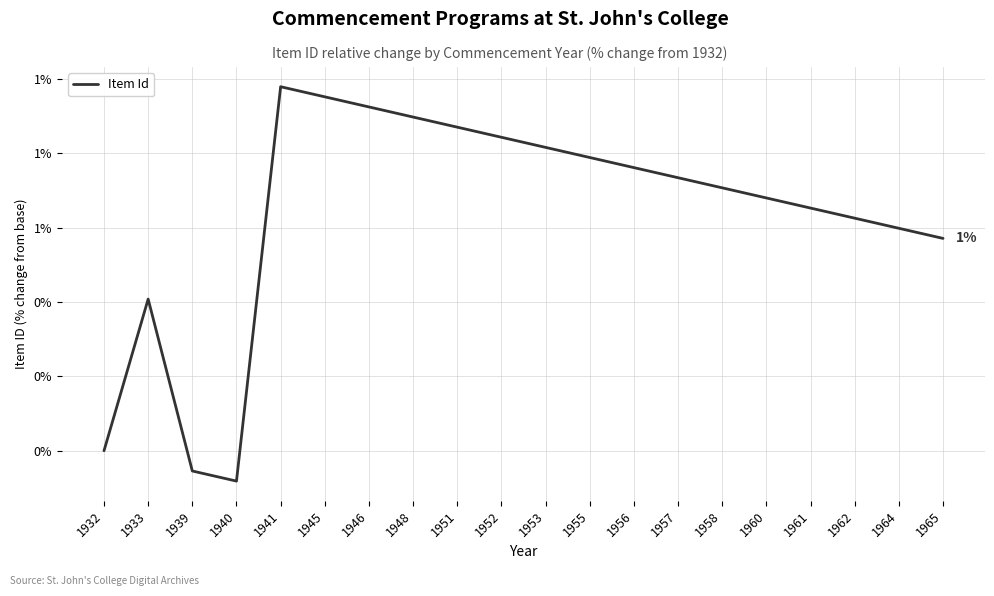

At which category does the chart reach its minimum across all series?

1940